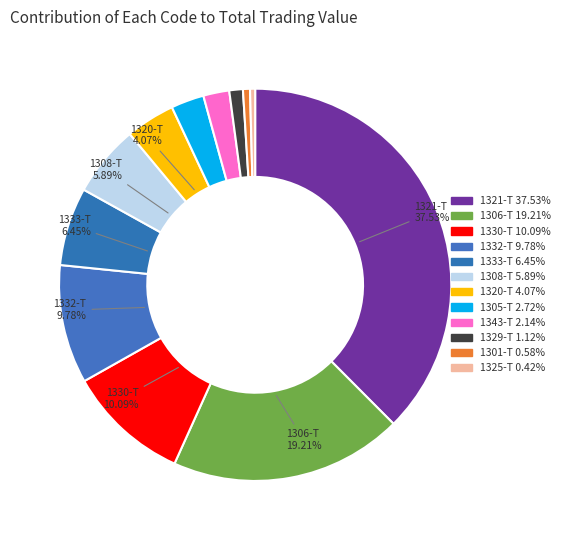

How many segments does this pie chart have?

12